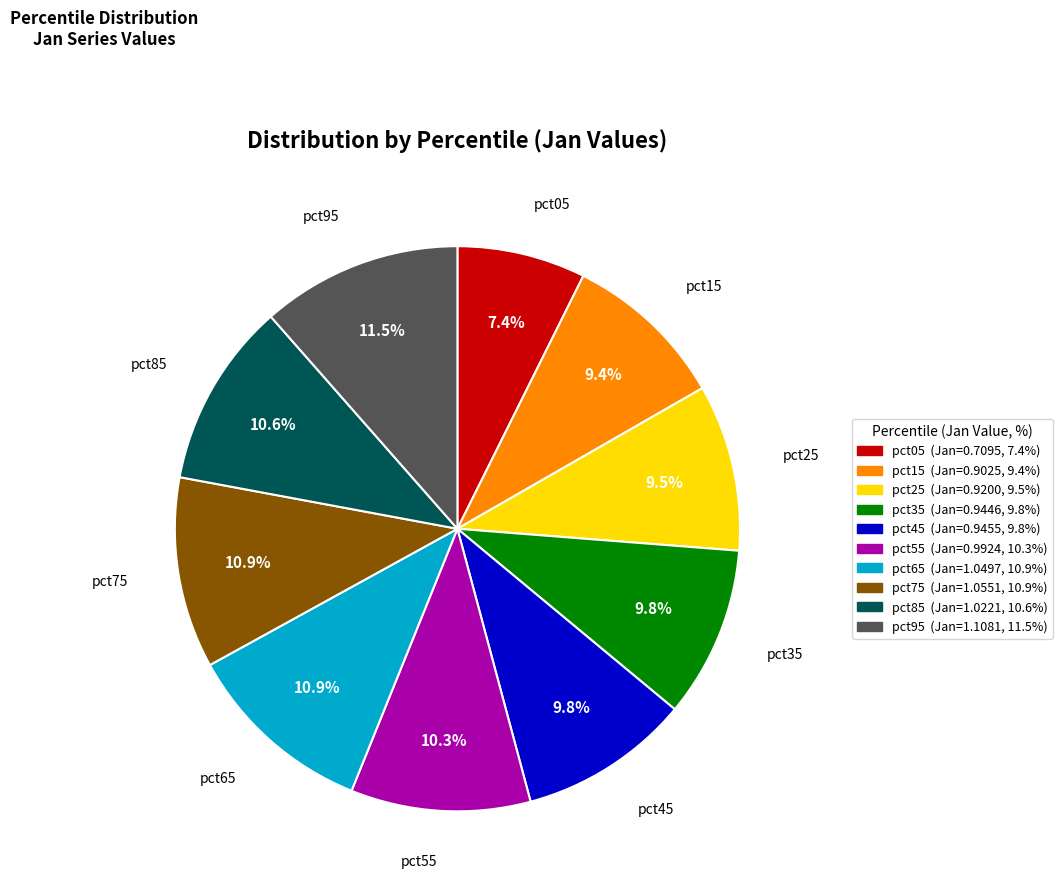

What percentage do pct05 and pct45 together represent?

17.2%